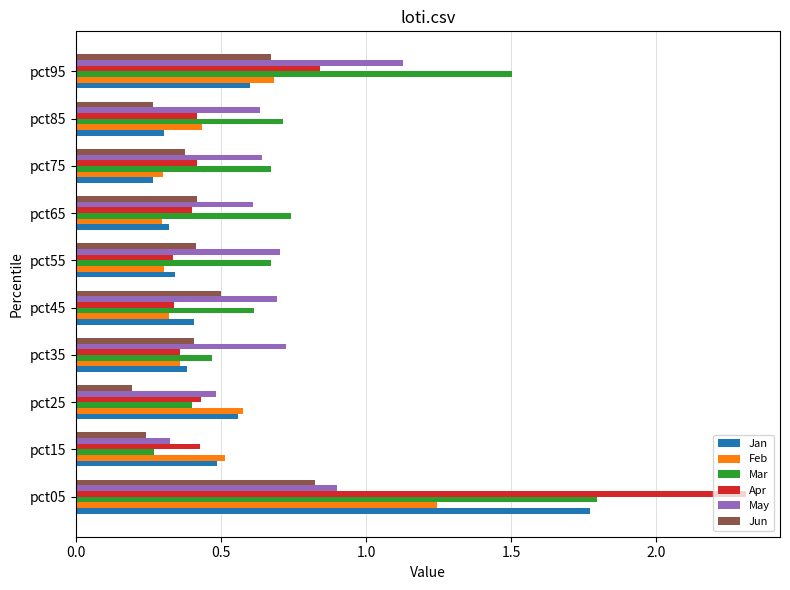

Which series has the widest spread of values?

Apr